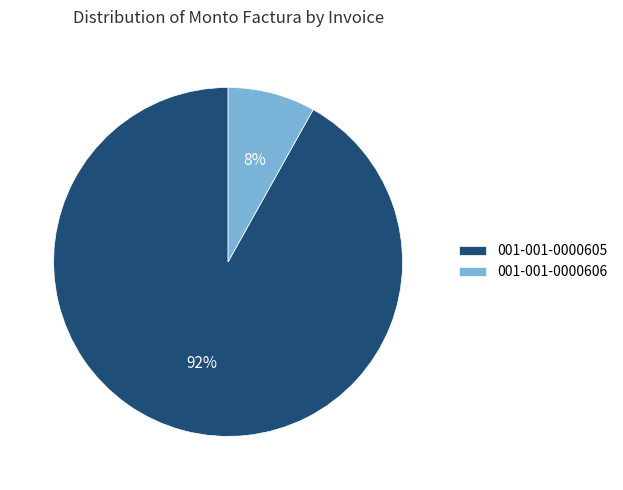

Do 001-001-0000605 and 001-001-0000606 together represent more than half of the pie?

Yes